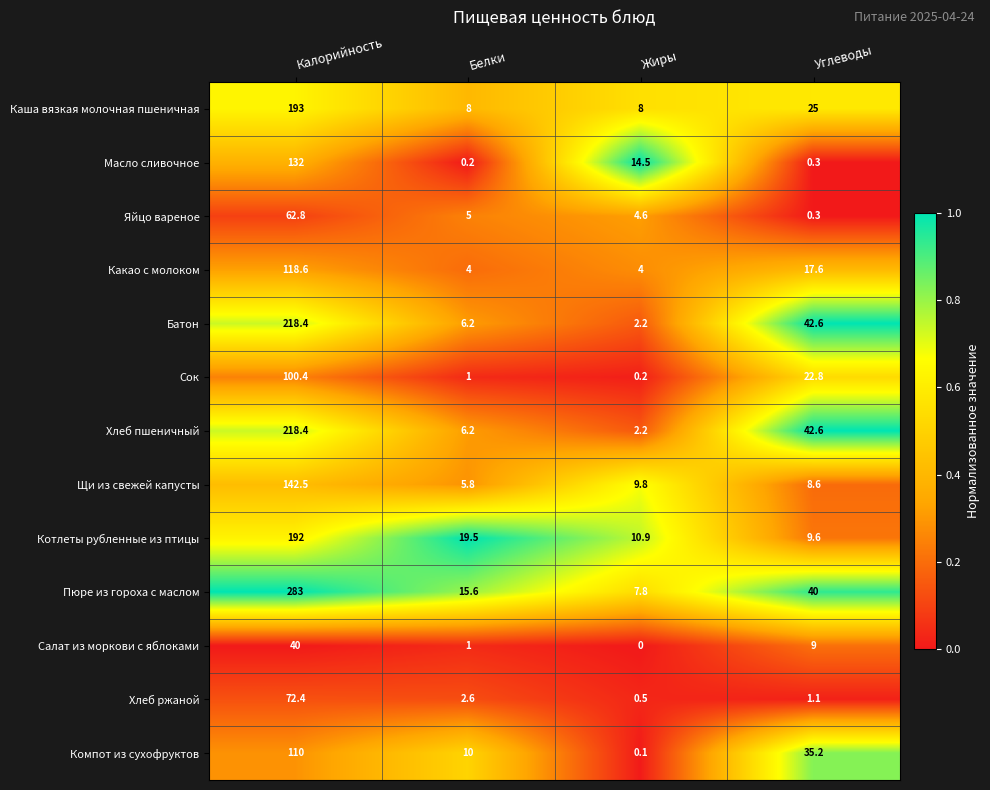

Rank the categories by Салат из моркови с яблоками value from highest to lowest.

Калорийность, Углеводы, Белки, Жиры